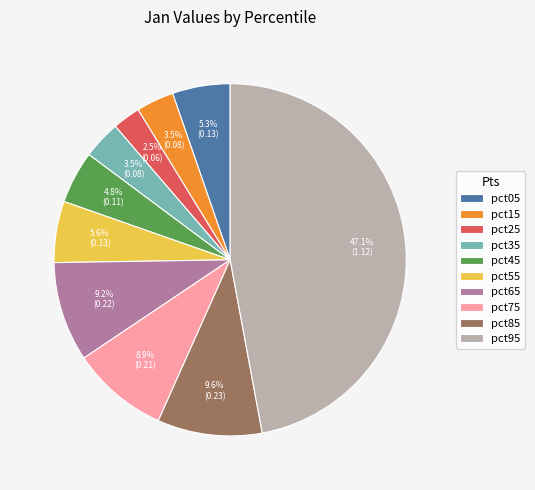

Does pct65 represent more than half of the total?

No